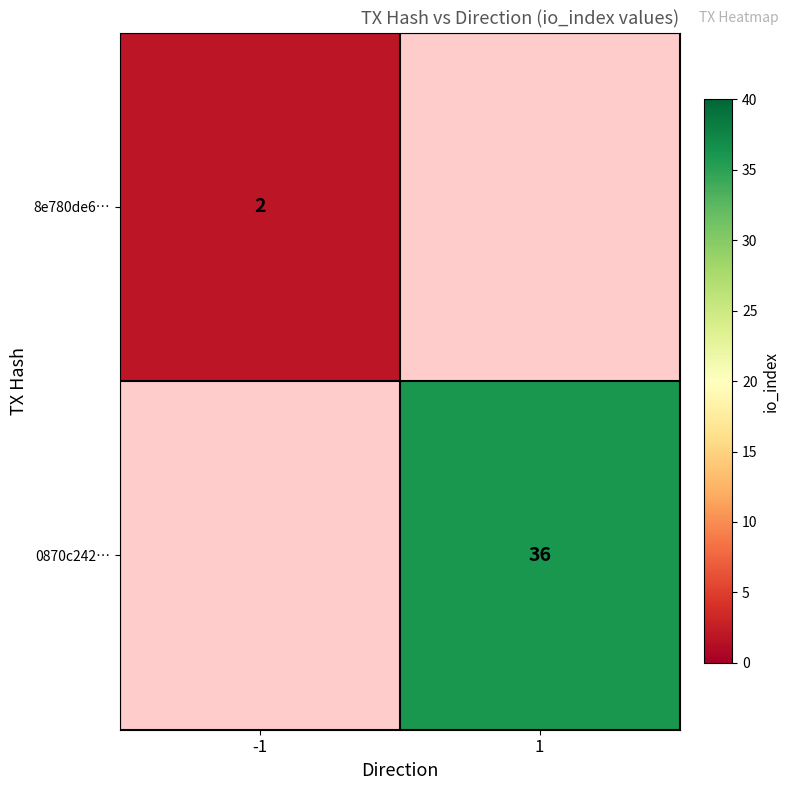

The 8e780de6… series shows 3 at -1. True or false?

False